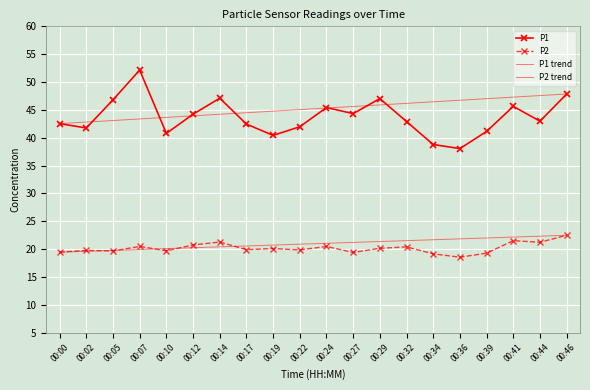

Between 00:10 and 00:12, which series saw the biggest shift?

P1